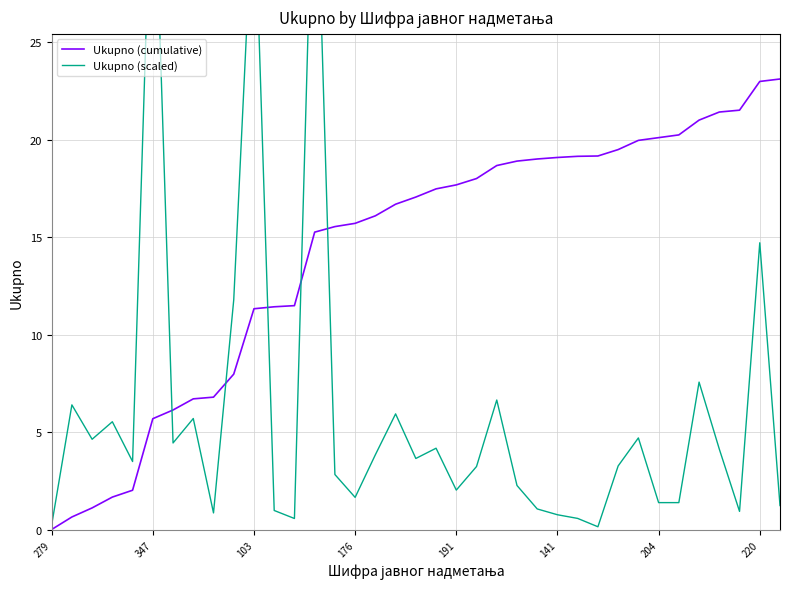

Which label corresponds to the smallest value in the chart?

279